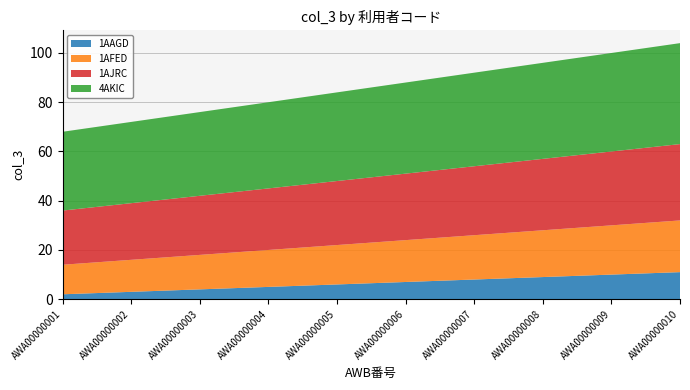

Reading left to right, extract all data points from this chart.

1AAGD: AWA00000001=2	AWA00000002=3	AWA00000003=4	AWA00000004=5	AWA00000005=6	AWA00000006=7	AWA00000007=8	AWA00000008=9	AWA00000009=10	AWA00000010=11
1AFED: AWA00000001=12	AWA00000002=13	AWA00000003=14	AWA00000004=15	AWA00000005=16	AWA00000006=17	AWA00000007=18	AWA00000008=19	AWA00000009=20	AWA00000010=21
1AJRC: AWA00000001=22	AWA00000002=23	AWA00000003=24	AWA00000004=25	AWA00000005=26	AWA00000006=27	AWA00000007=28	AWA00000008=29	AWA00000009=30	AWA00000010=31
4AKIC: AWA00000001=32	AWA00000002=33	AWA00000003=34	AWA00000004=35	AWA00000005=36	AWA00000006=37	AWA00000007=38	AWA00000008=39	AWA00000009=40	AWA00000010=41